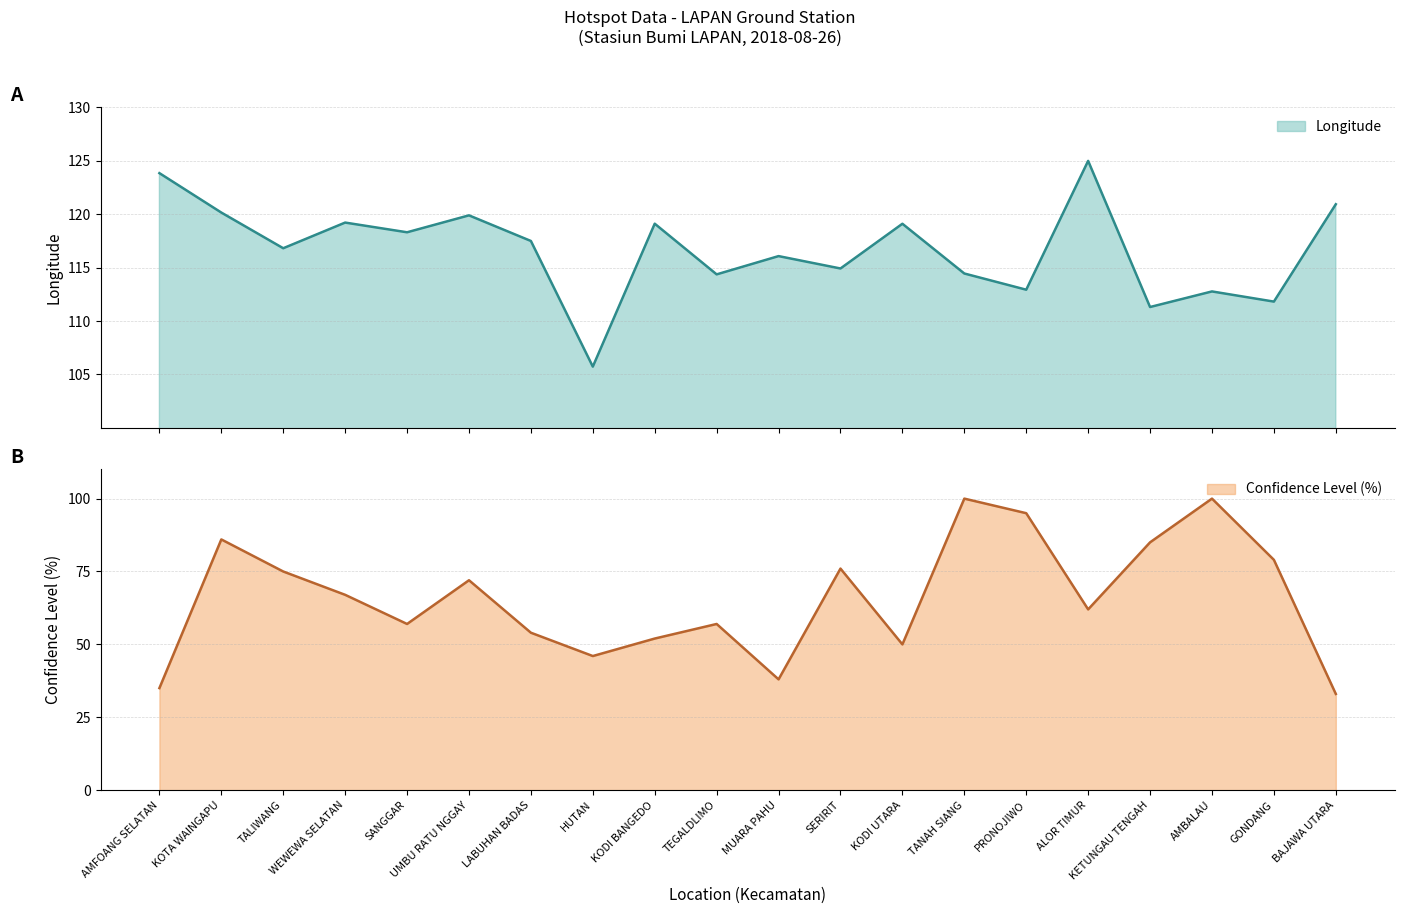

What is the label of the 7th point from the left?

LABUHAN BADAS